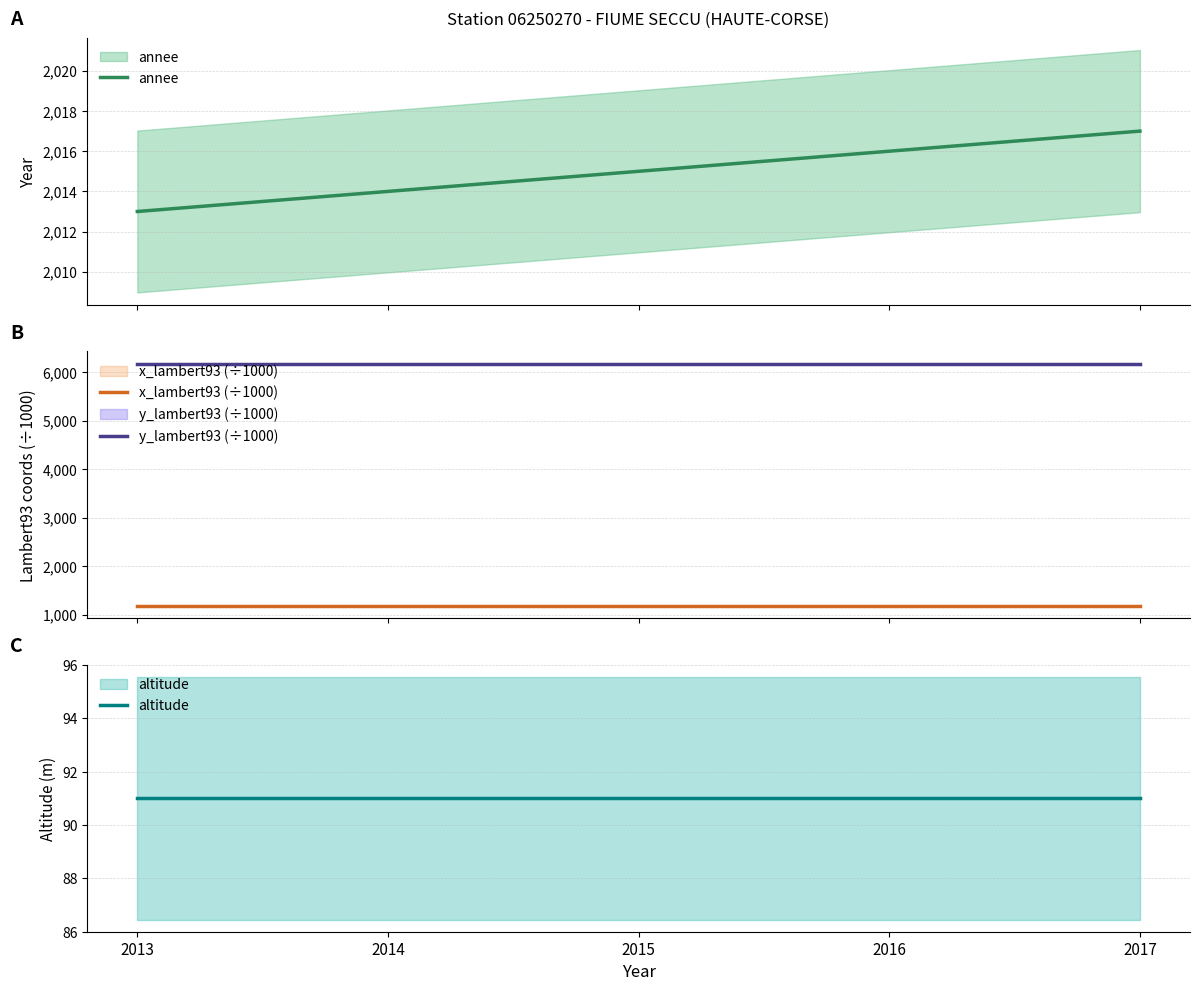

Reading right to left, extract all data points from this chart.

annee: 2017=2017.0	2016=2016.0	2015=2015.0	2014=2014.0	2013=2013.0
x_lambert93 (÷1000): 2017=1179.8	2016=1179.8	2015=1179.8	2014=1179.8	2013=1179.8
y_lambert93 (÷1000): 2017=6177.8	2016=6177.8	2015=6177.8	2014=6177.8	2013=6177.8
altitude: 2017=91.0	2016=91.0	2015=91.0	2014=91.0	2013=91.0